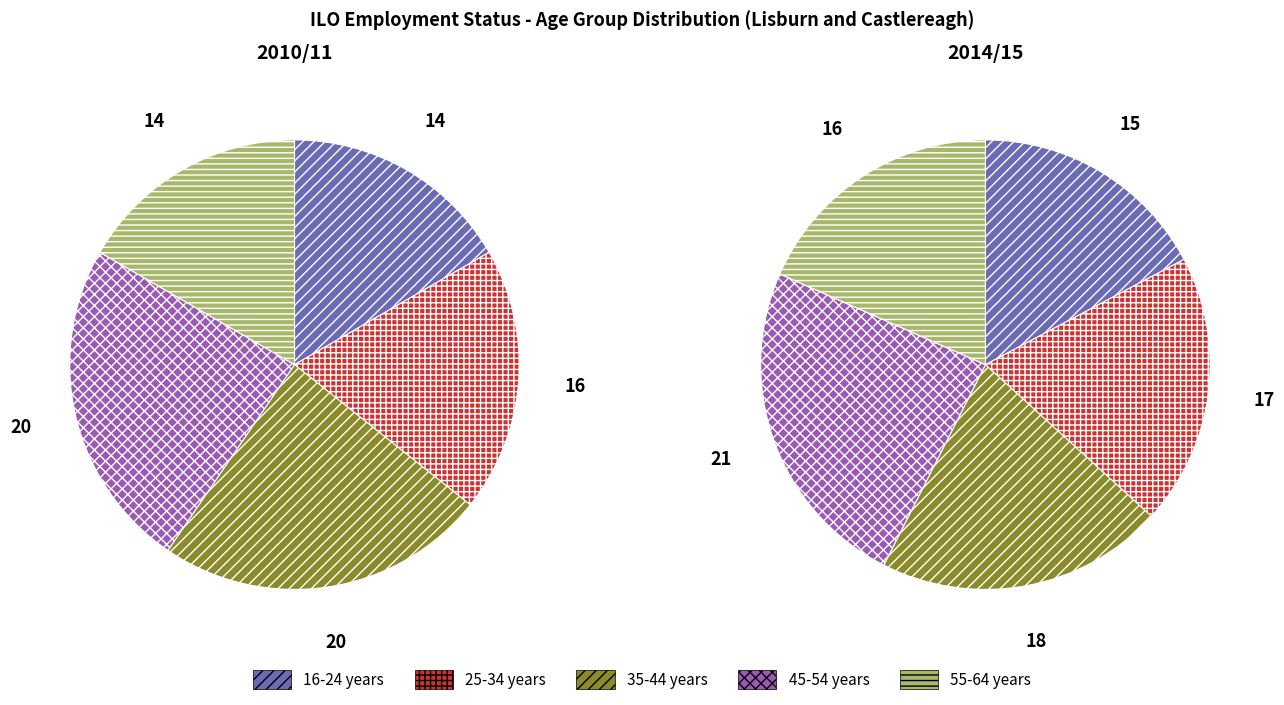

Rank the series by their maximum value, from lowest to highest.

2010/11, 2014/15